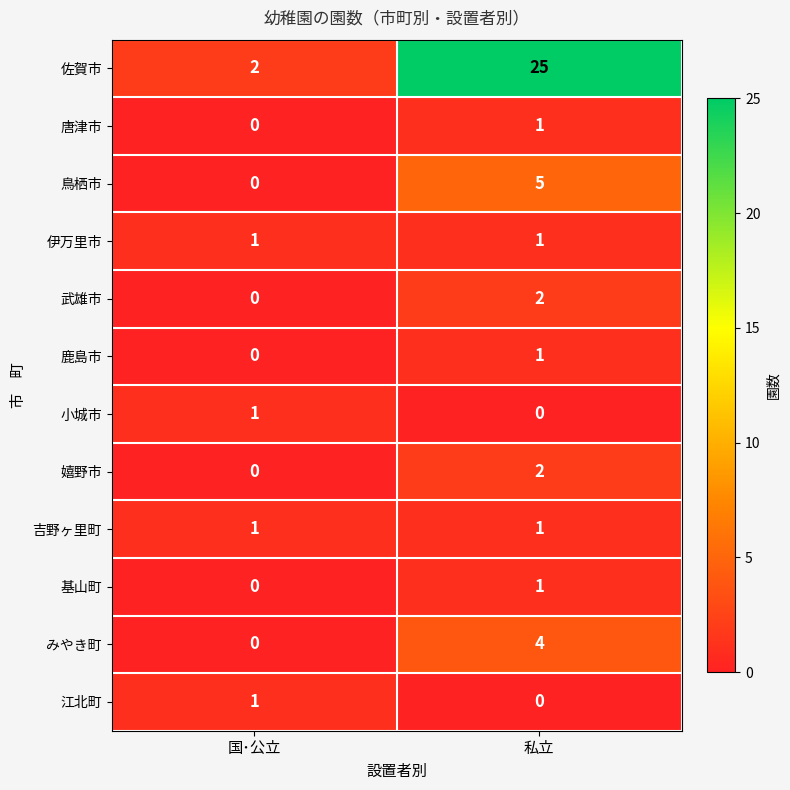

The 吉野ヶ里町 series shows 1 at 私立. True or false?

True